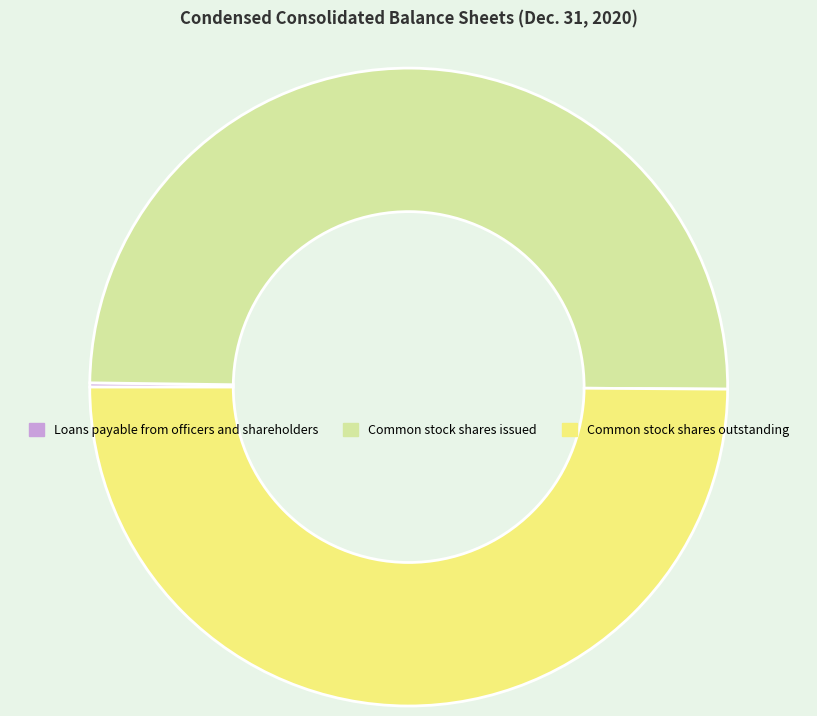

Do Common stock shares outstanding and Common stock shares issued together represent more than half of the pie?

Yes